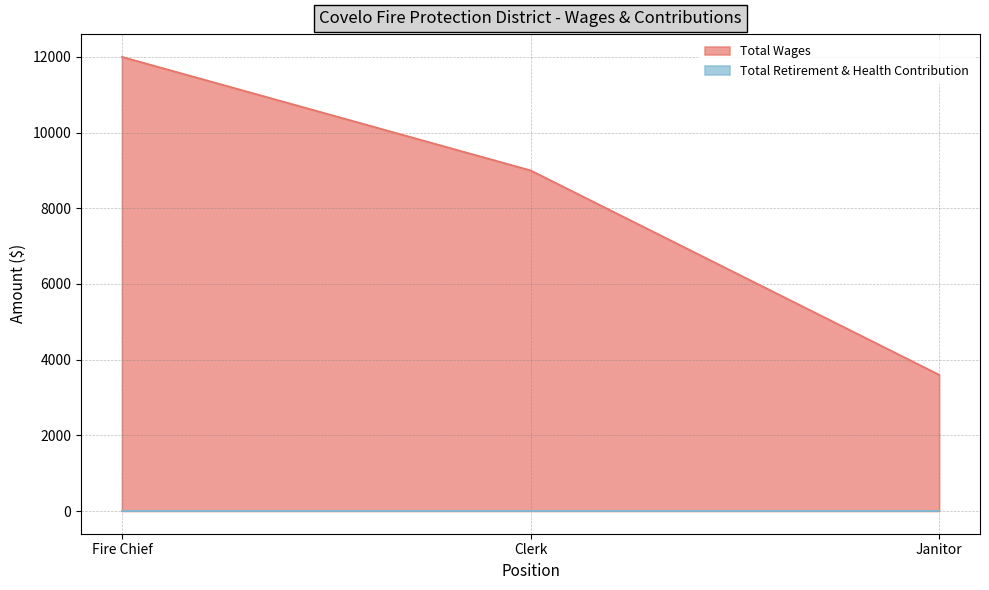

What is the change in value from Fire Chief to Clerk?

-3000